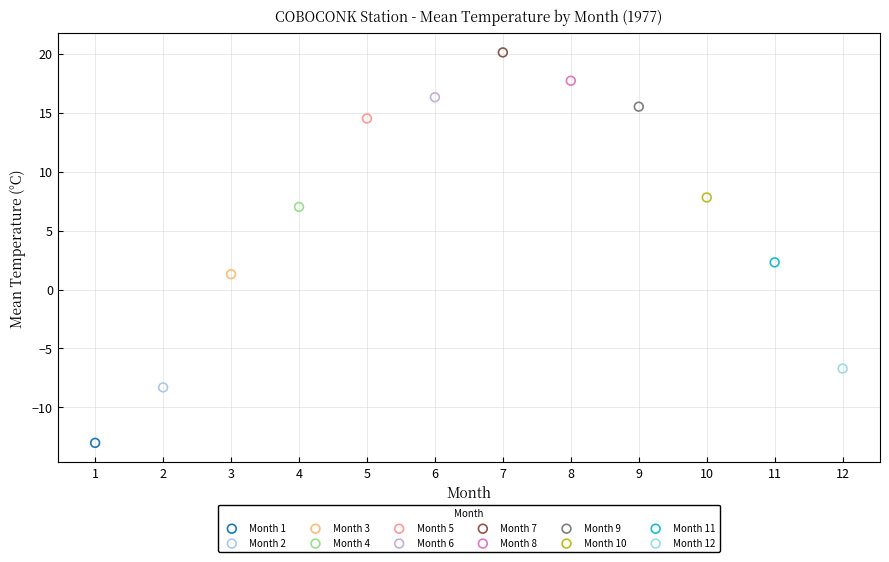

What are all the series names shown in the legend?

Month 1, Month 2, Month 3, Month 4, Month 5, Month 6, Month 7, Month 8, Month 9, Month 10, Month 11, Month 12